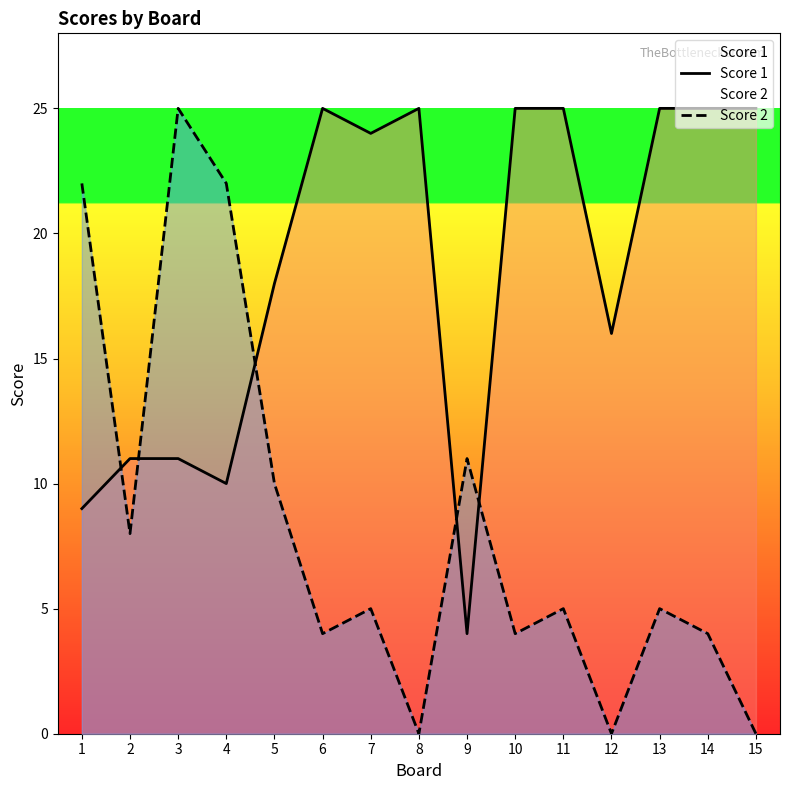

Is it true that Score 2 equals 4 at 14?

True